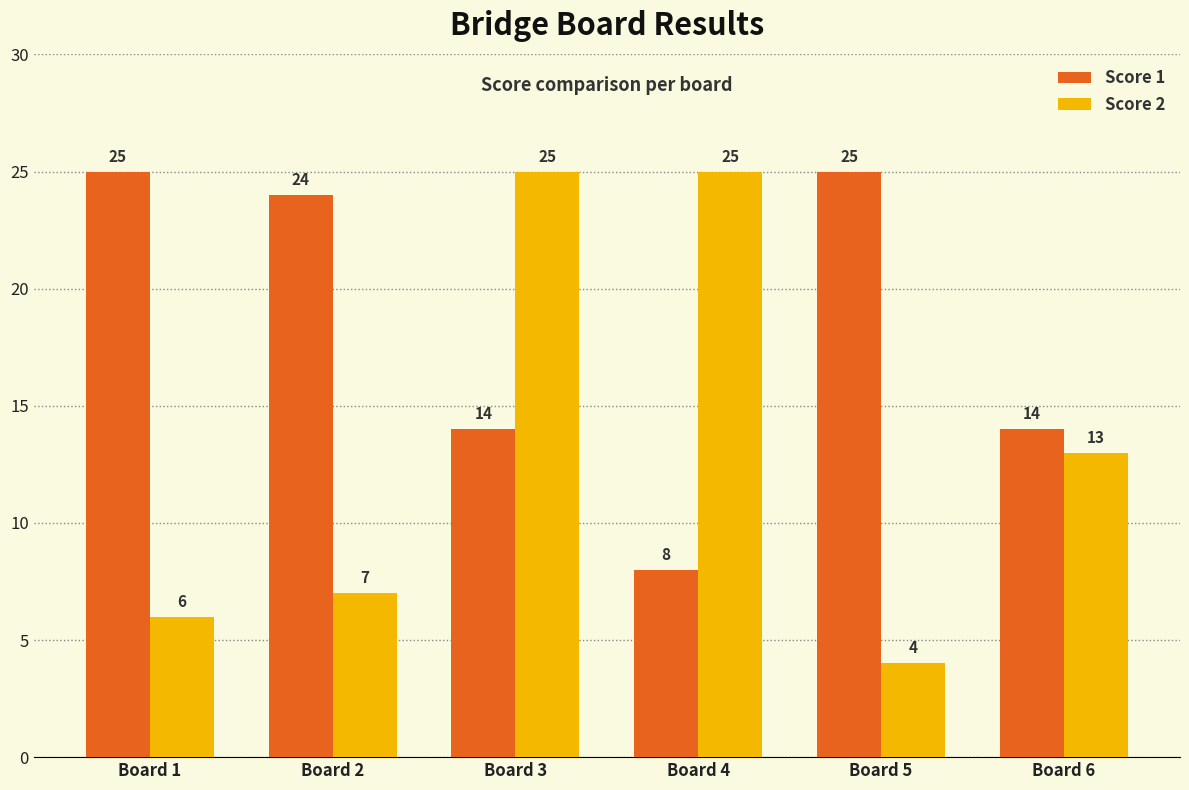

What is the value of the Score 1 bar at the 1st from the left?

25